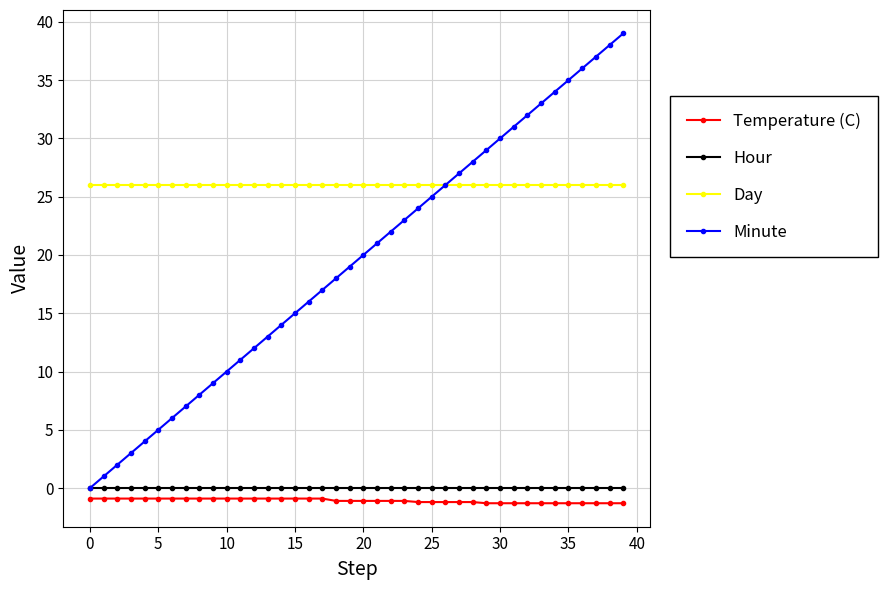

Does the chart display data point markers on the line(s)?

Yes